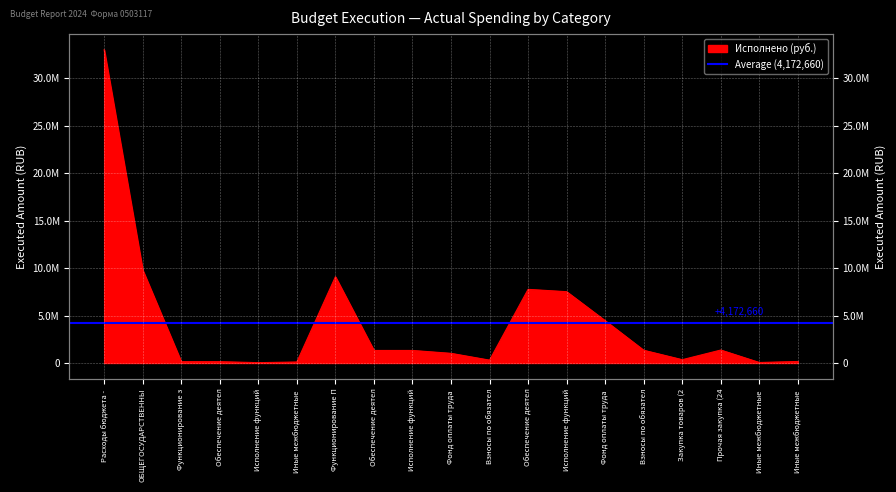

Which category has the highest value across all series?

Расходы бюджета -